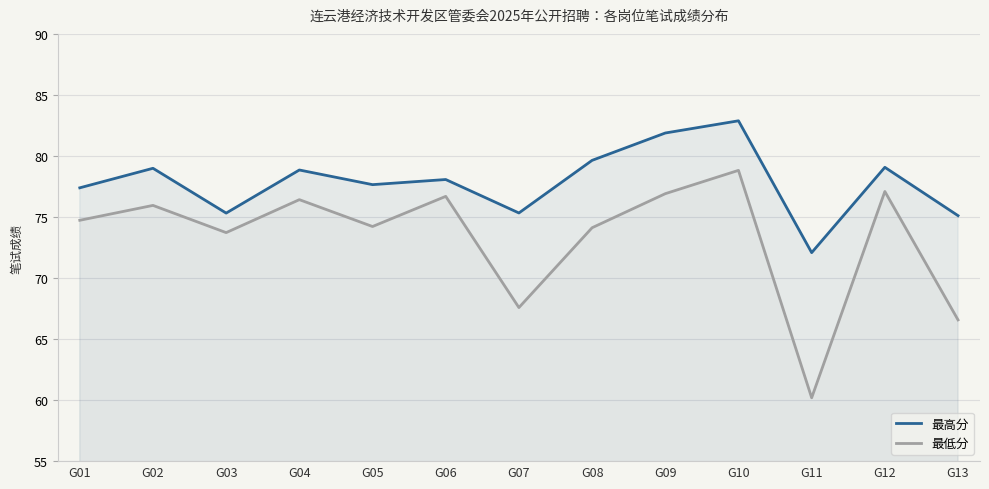

At which label is 最高分 closest to 77?

G01